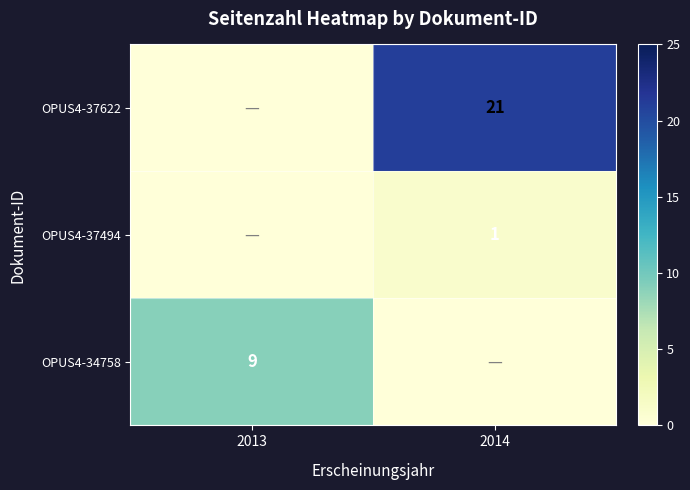

True or false: OPUS4-37622 has a value of 21 at 2014.

True